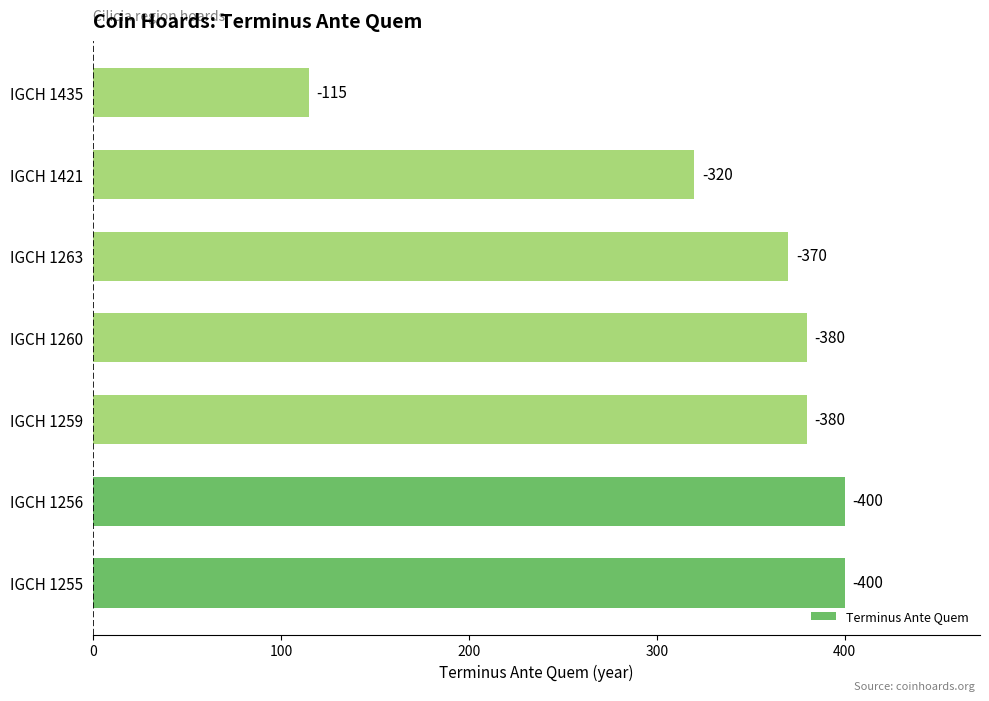

Are the bars horizontal?

Yes